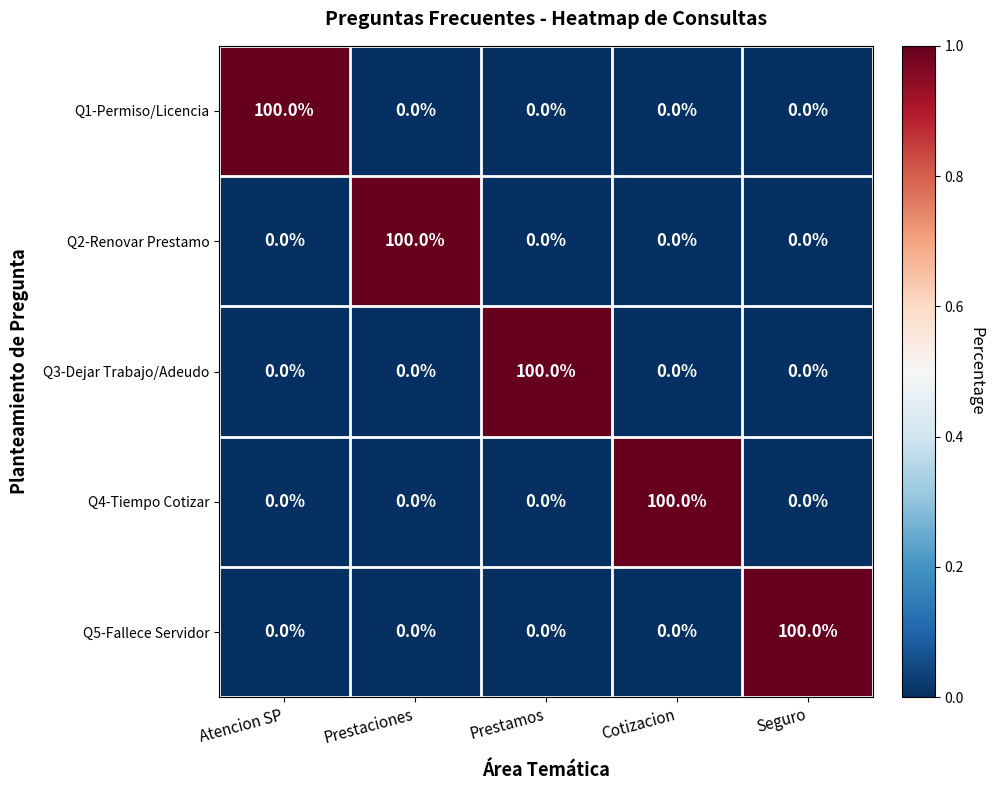

What is the total value across all series at Prestaciones?

100